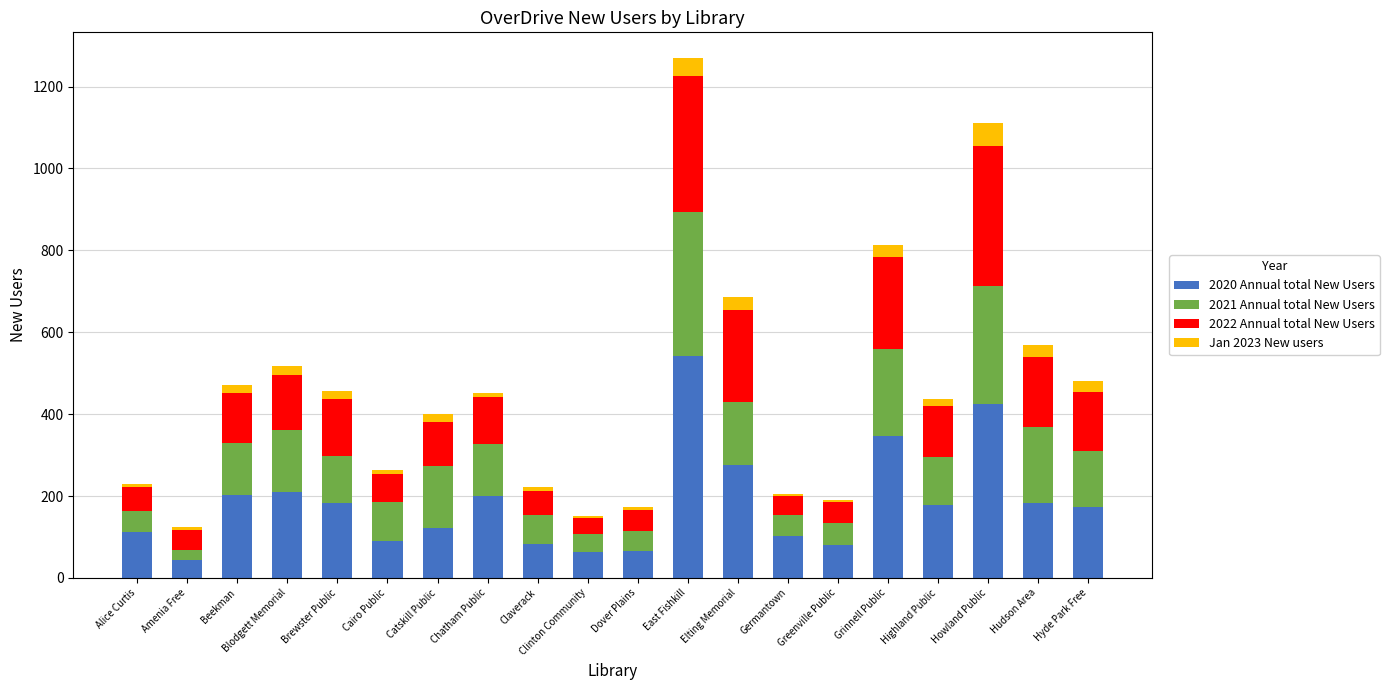

Is it true that 2020 Annual total New Users equals 142 at Grinnell Public?

False